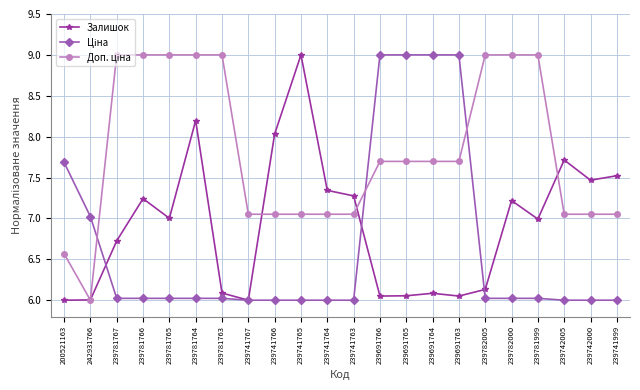

What is the maximum value shown in the chart?

9.0